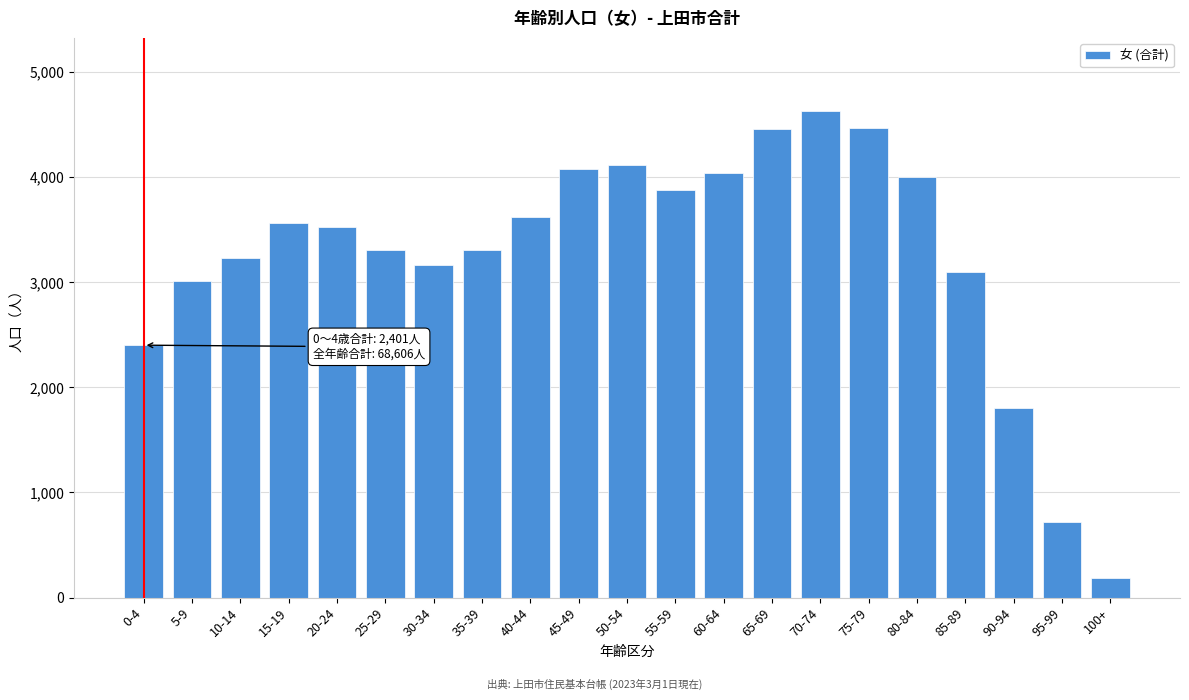

Is it true that the value at 75-79 is 6369?

False